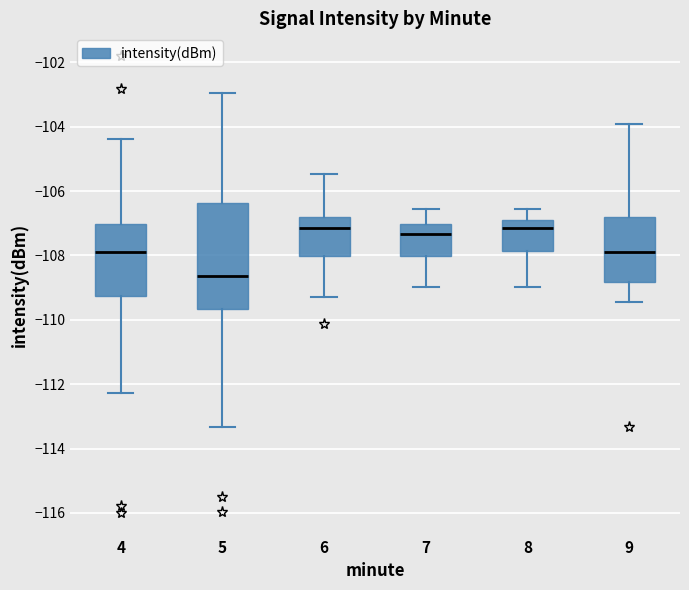

Reading left to right, read every box against the y-axis: the position of its median line, the range the box covers, and the ends of its whiskers. The values are not printed on the chart, so give them approximately, as read against the axis.

4: median -108.0, box -109.2 to -107.0, whiskers -112.2 to -104.4
5: median -108.6, box -109.6 to -106.4, whiskers -113.4 to -103.0
6: median -107.2, box -108.0 to -106.8, whiskers -109.4 to -105.4
7: median -107.4, box -108.0 to -107.0, whiskers -109.0 to -106.6
8: median -107.2, box -107.8 to -106.8, whiskers -109.0 to -106.6
9: median -108.0, box -108.8 to -106.8, whiskers -109.4 to -104.0